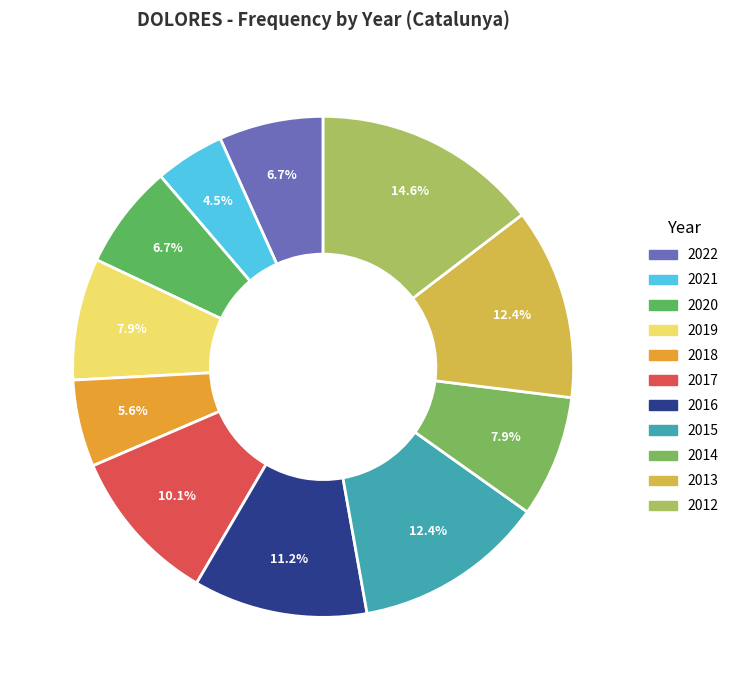

Count the number of slices in the pie.

11